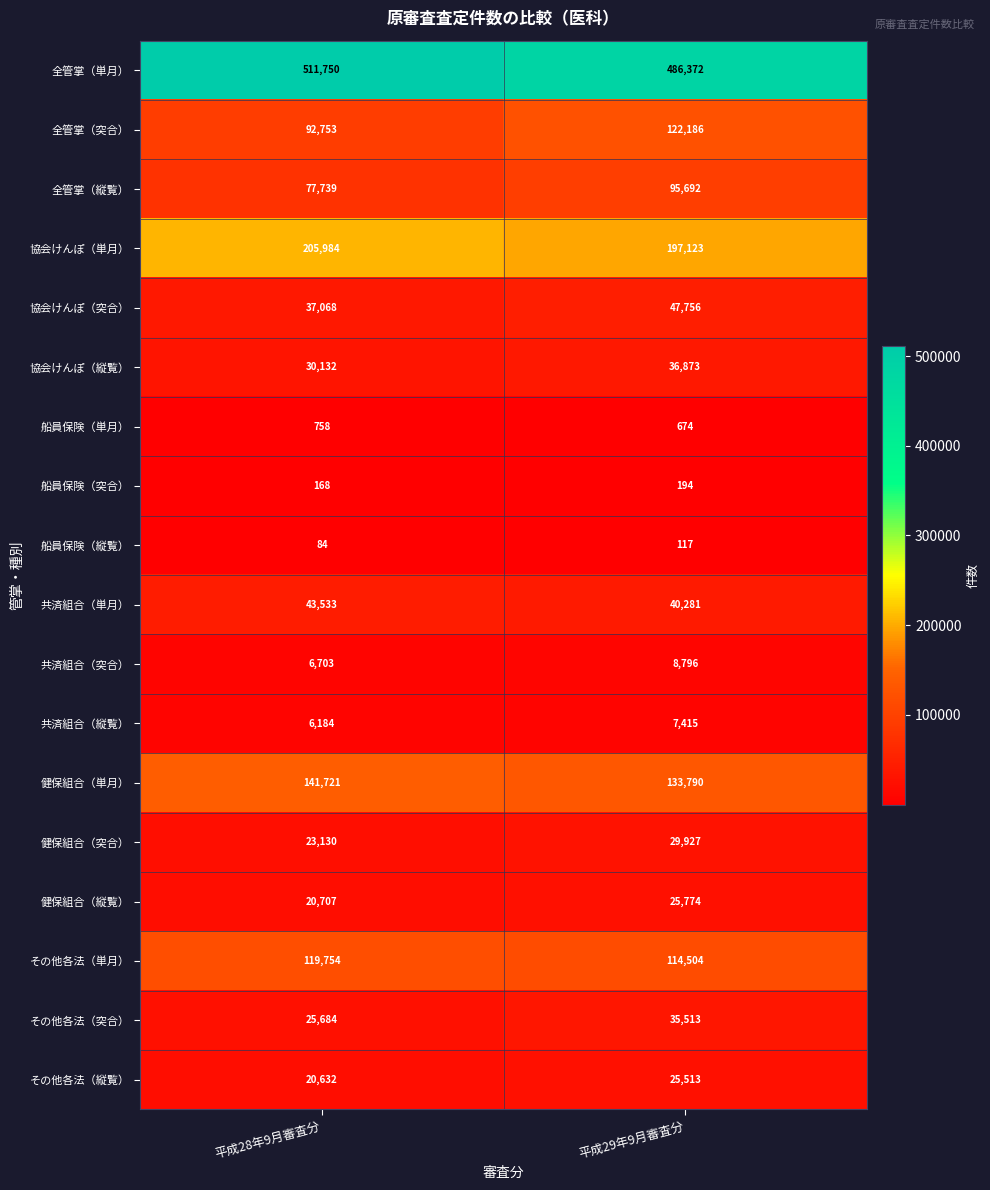

What is the total value across all series at 平成28年9月審査分?

1364484